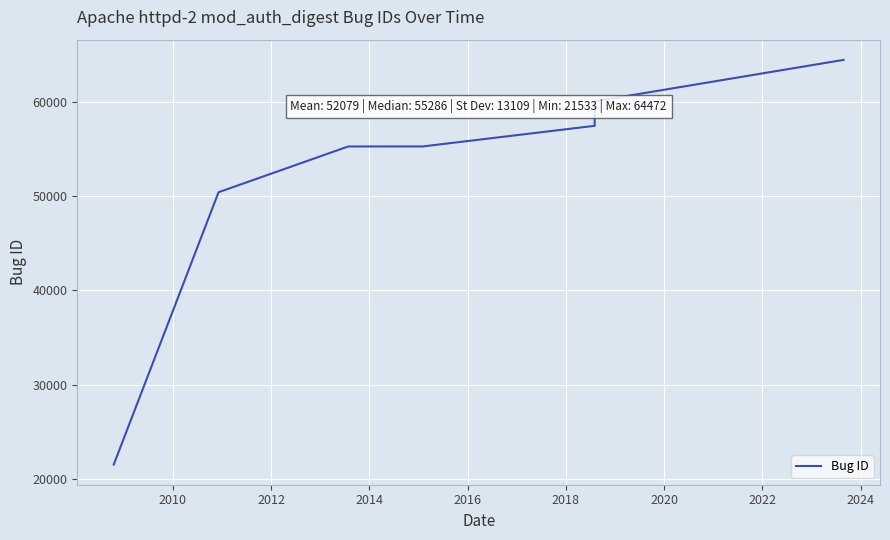

Count the number of categories in the chart.

7